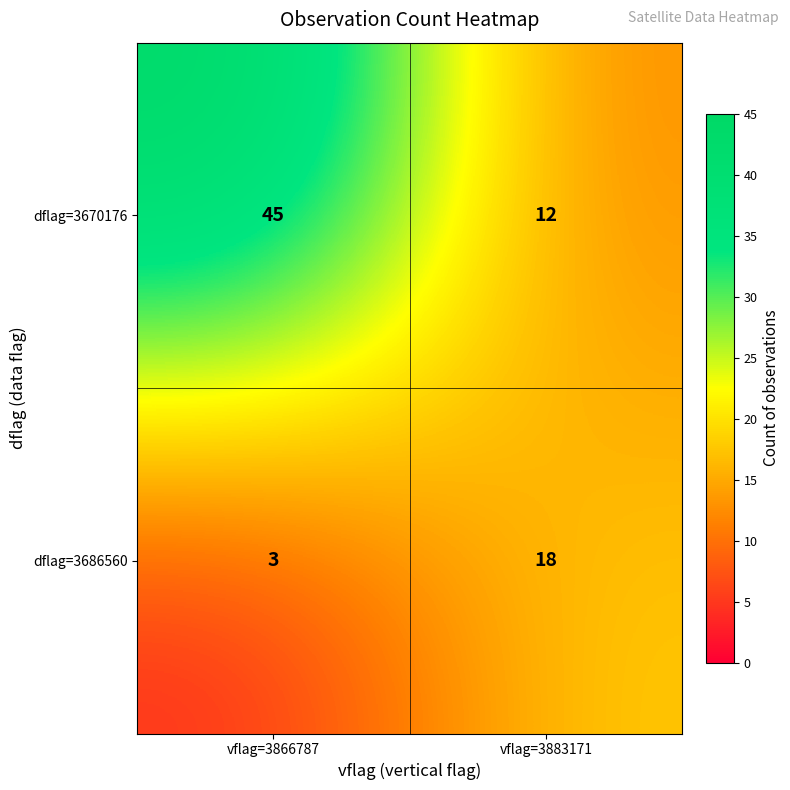

The value of dflag=3686560 at vflag=3866787 is 1. True or false?

False